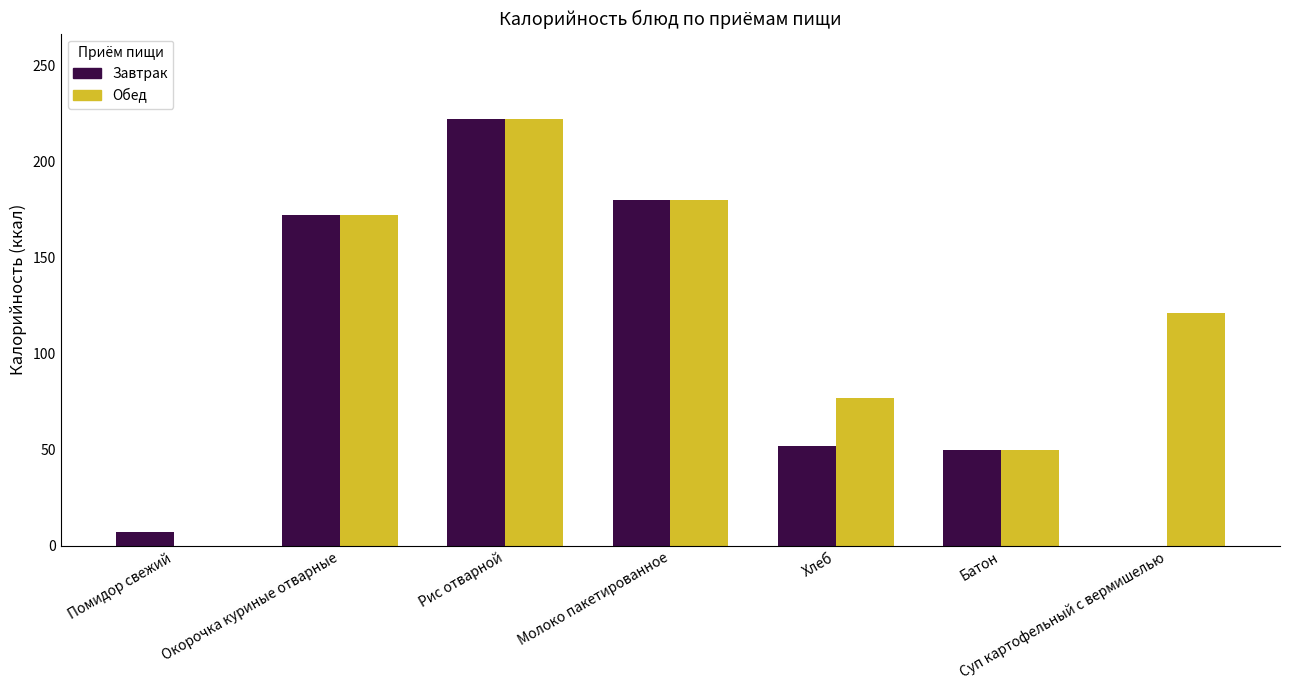

What is the total value across all series at Рис отварной?

444